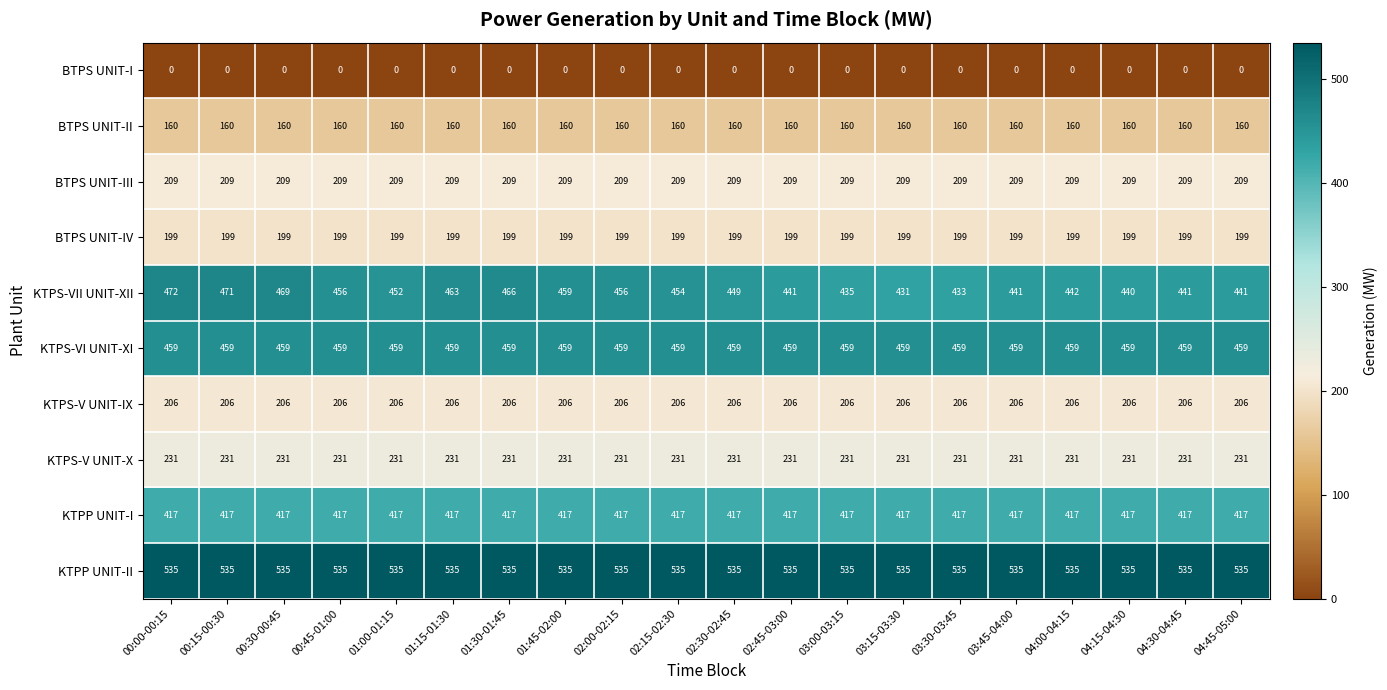

Read the KTPS-V UNIT-IX value at 03:00-03:15.

206